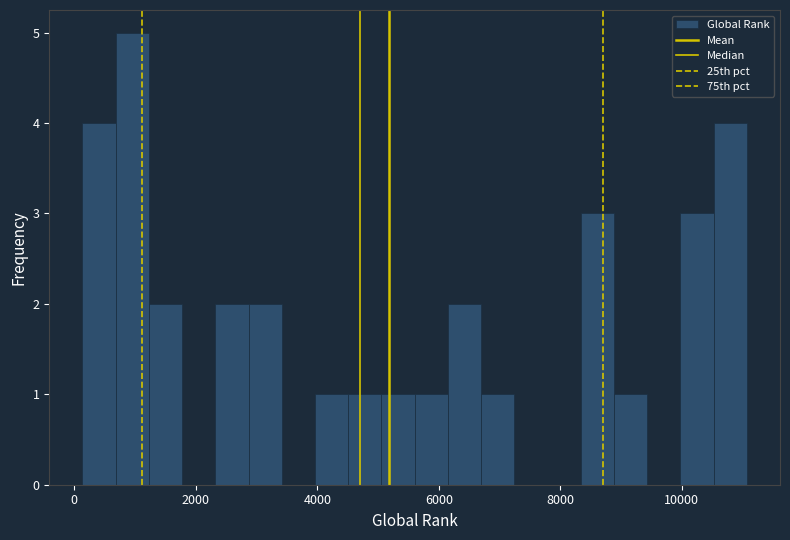

Read against the x-axis, roughly where is the centre of the tallest bar?

1000